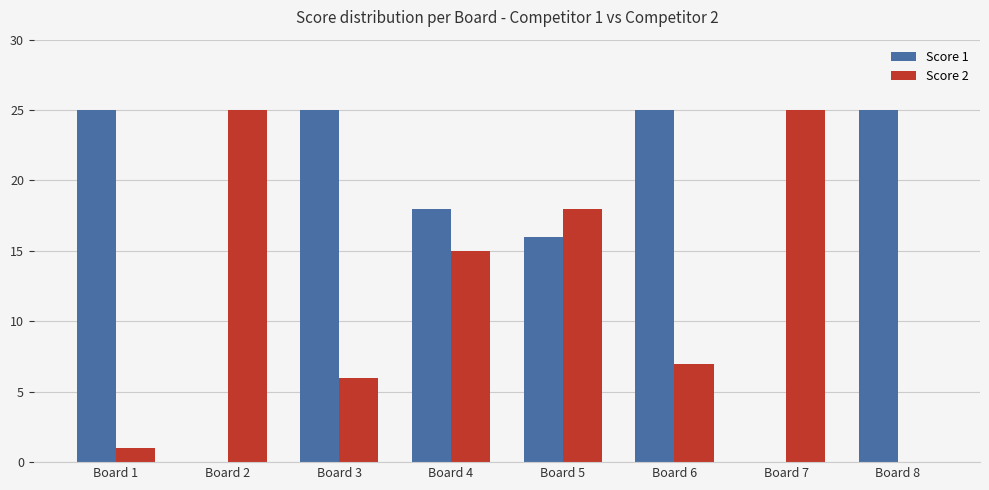

What is the average value of the Score 1 series?

17